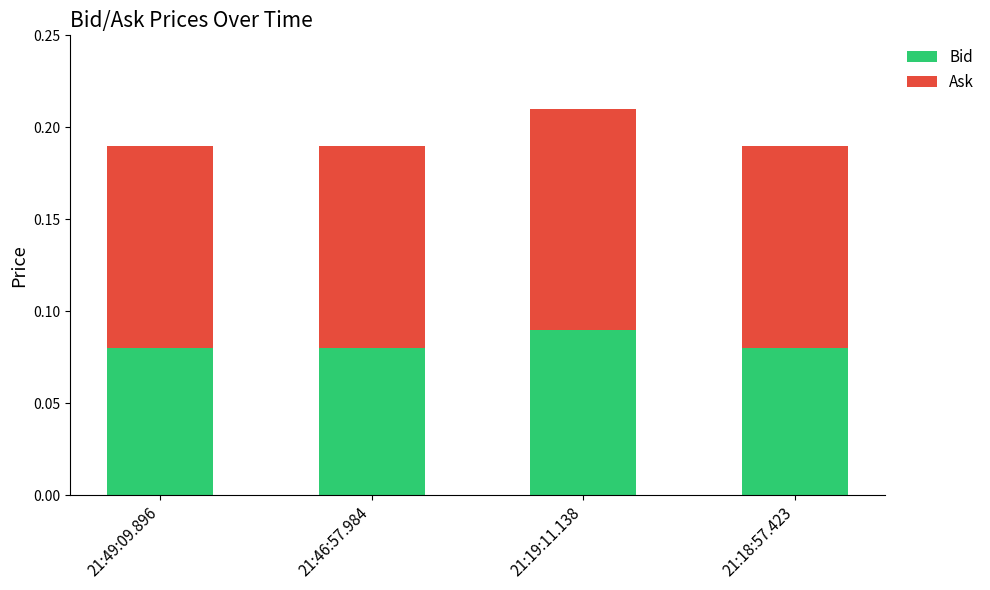

At which category is the sum across all series the highest?

21:19:11.138